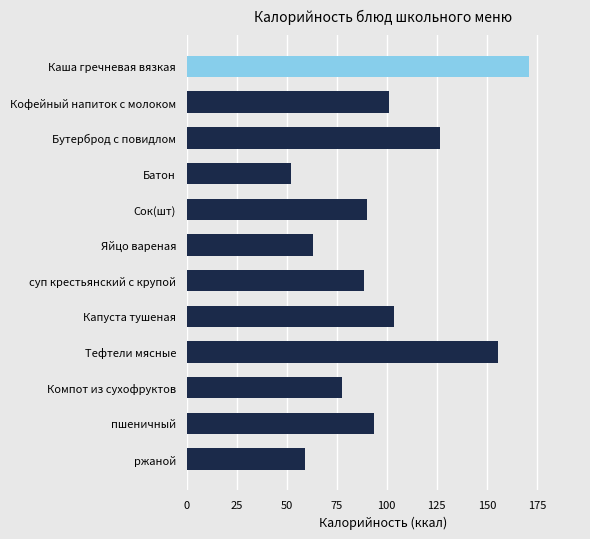

Which category has the lowest value across all series?

Батон